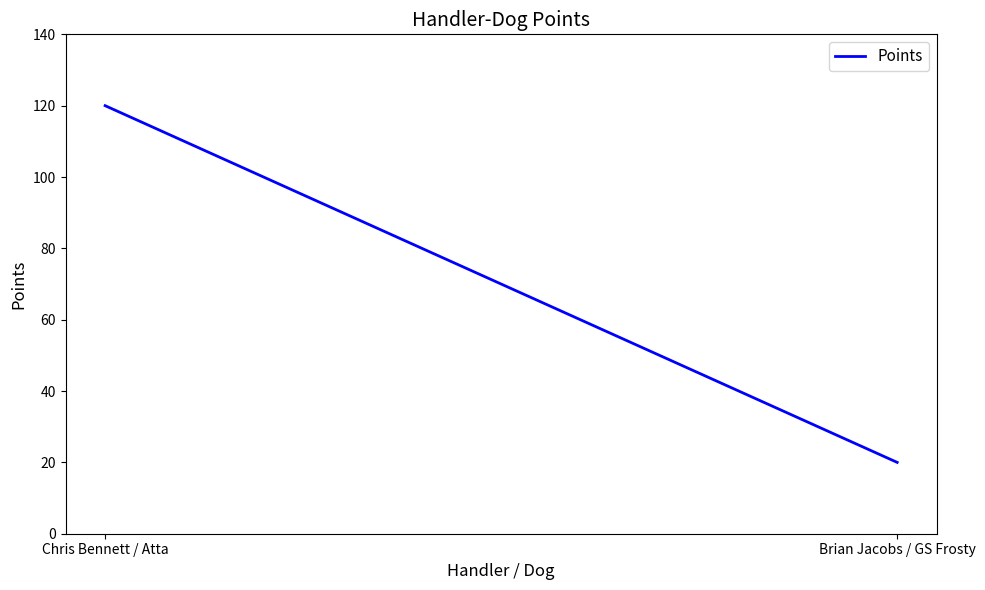

What is the ratio of the value at Chris Bennett / Atta to the value at Brian Jacobs / GS Frosty?

6.0